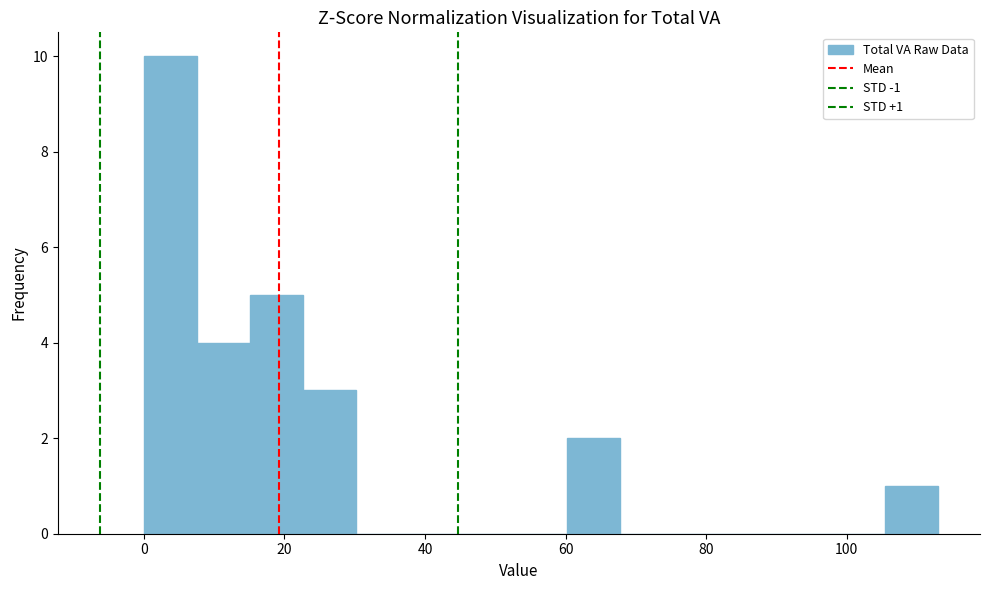

Around what value on the x-axis is the tallest bar? Give the approximate position of its centre, as read against the axis.

4